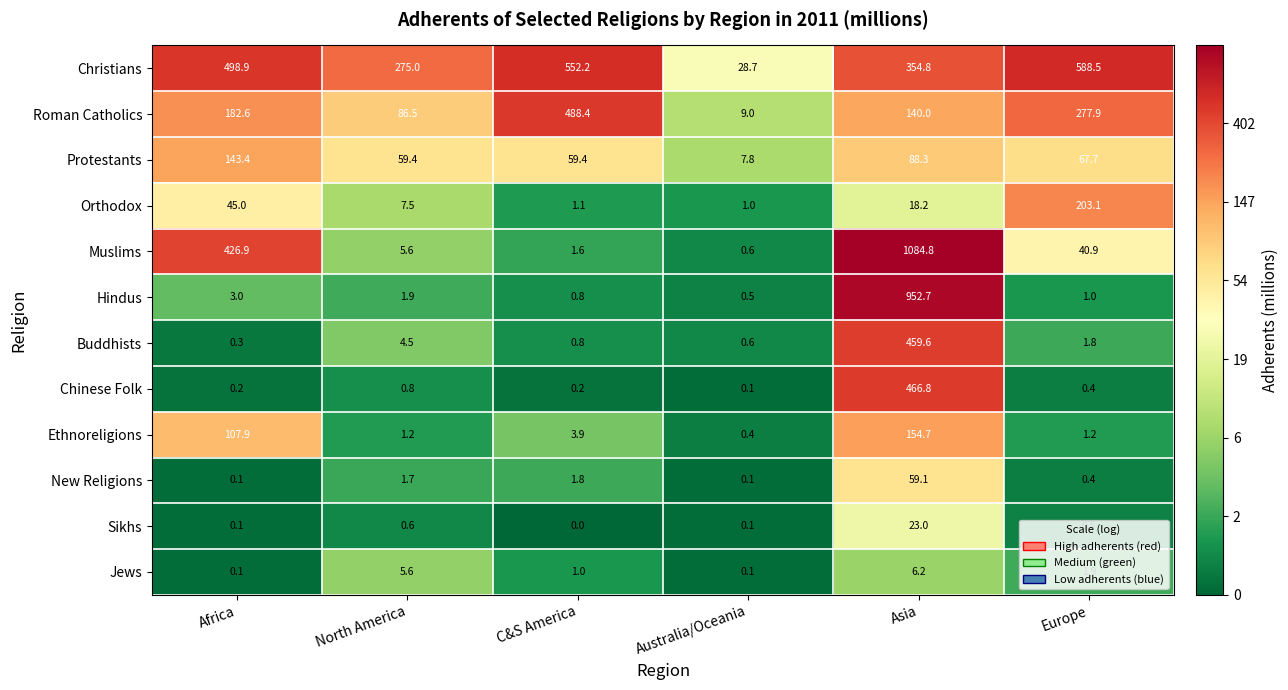

How many series are shown in this chart?

12